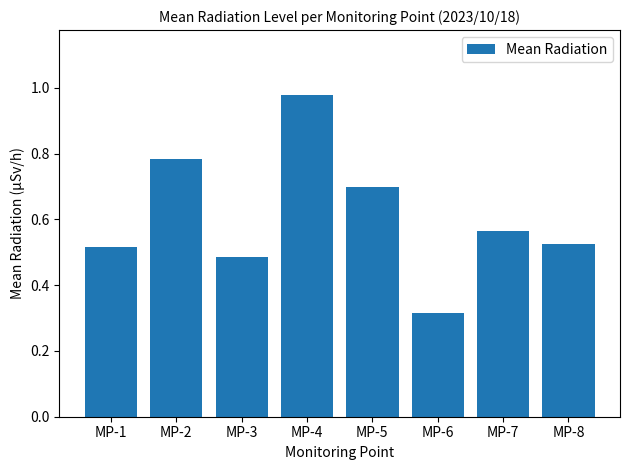

What is the difference between the values at MP-4 and MP-6?

0.7